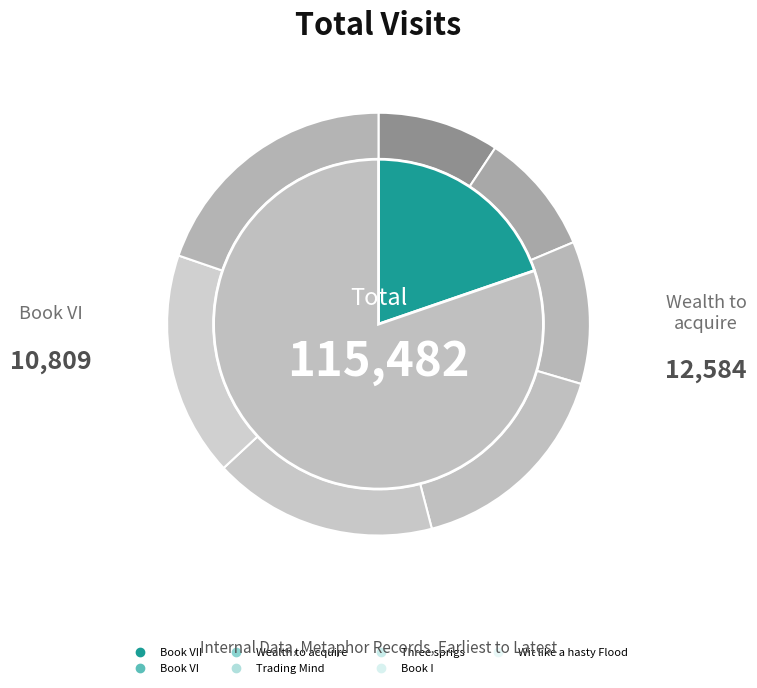

Rank the categories by value from lowest to highest.

Book VII, Book VI, Wealth to acquire, Trading Mind, Three sprigs, Book I, Wit like a hasty Flood